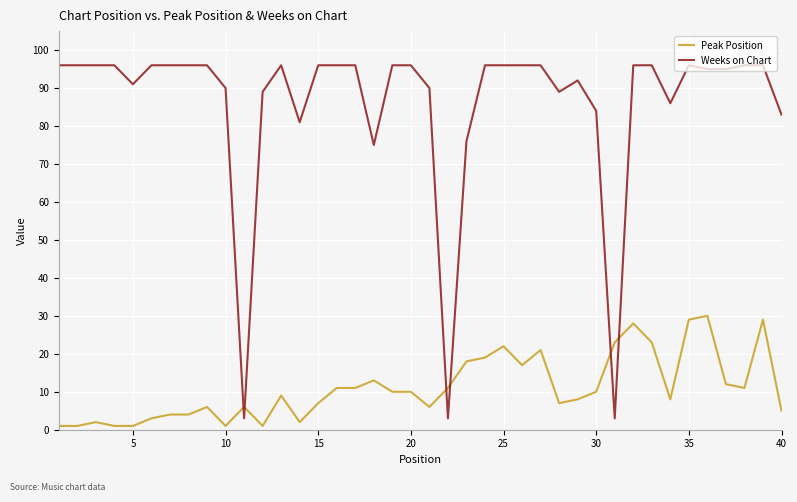

Reading left to right, transcribe all the data shown in this chart.

Peak Position: 1	1	2	1	1	3	4	4	6	1	6	1	9	2	7	11	11	13	10	10	6	11	18	19	22	17	21	7	8	10	23	28	23	8	29	30	12	11	29	5
Weeks on Chart: 96	96	96	96	91	96	96	96	96	90	3	89	96	81	96	96	96	75	96	96	90	3	76	96	96	96	96	89	92	84	3	96	96	86	96	95	95	96	96	83